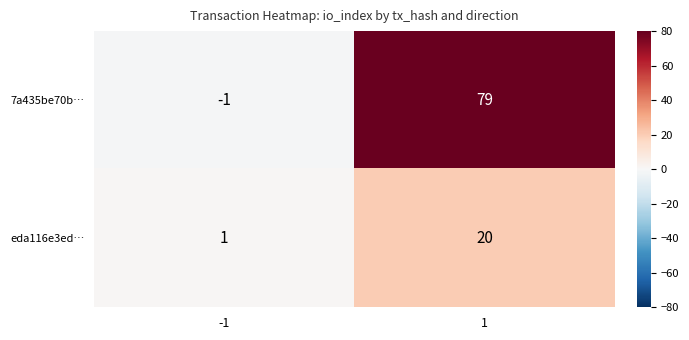

Which series has the widest spread of values?

7a435be70b…